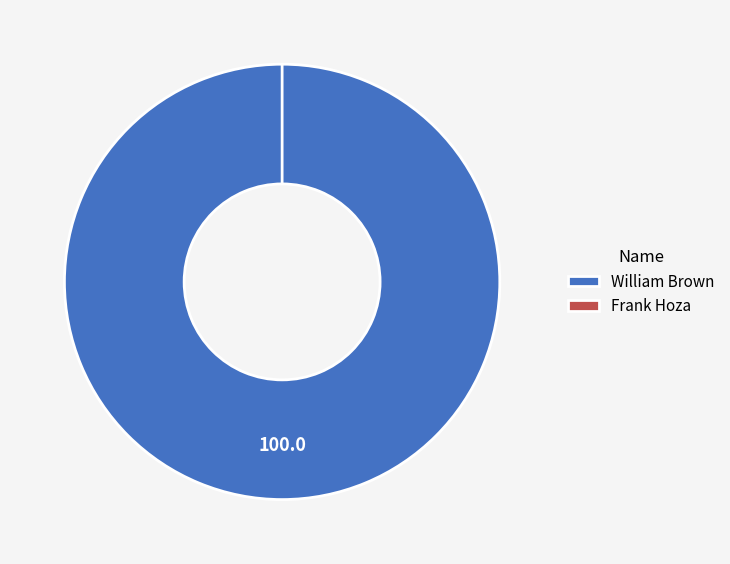

Does Frank Hoza represent more than half of the total?

No